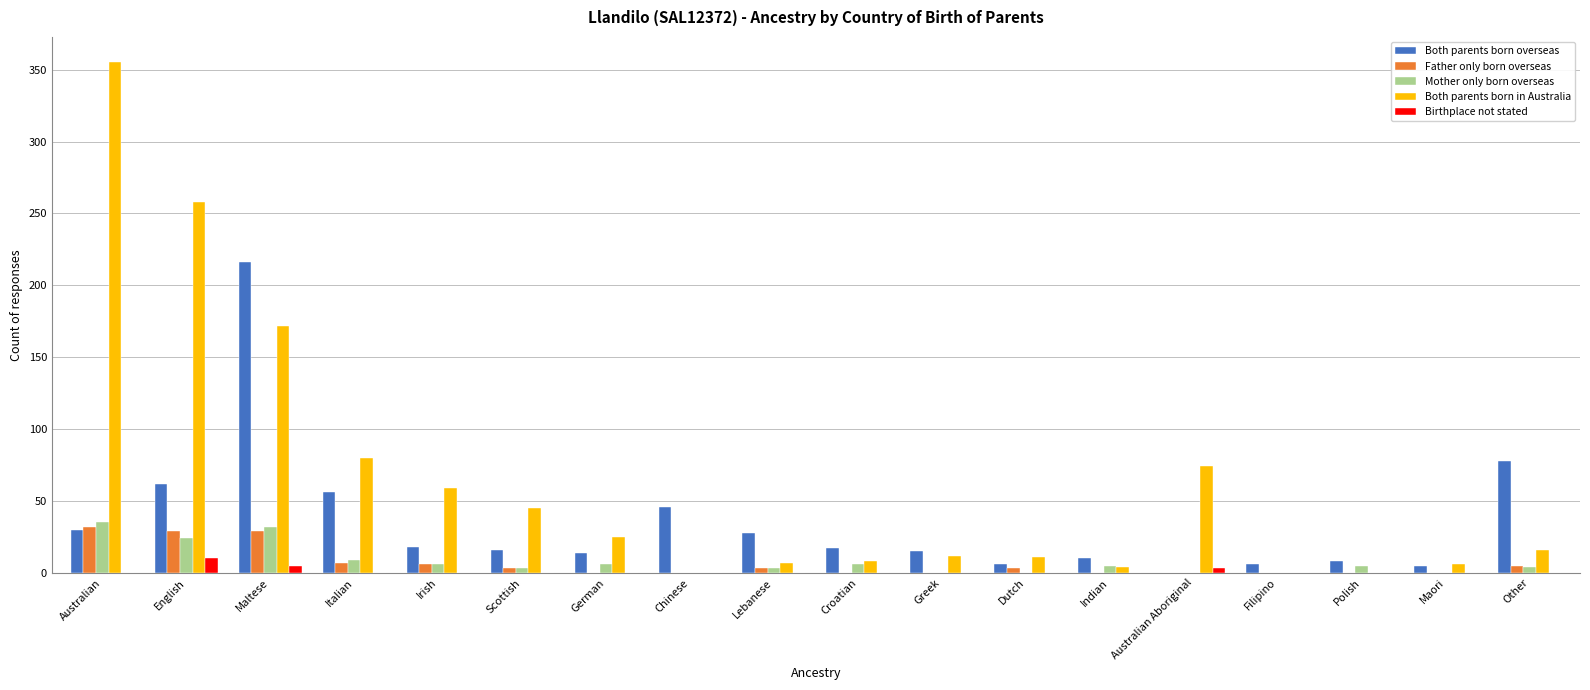

What is the greatest value displayed?

355